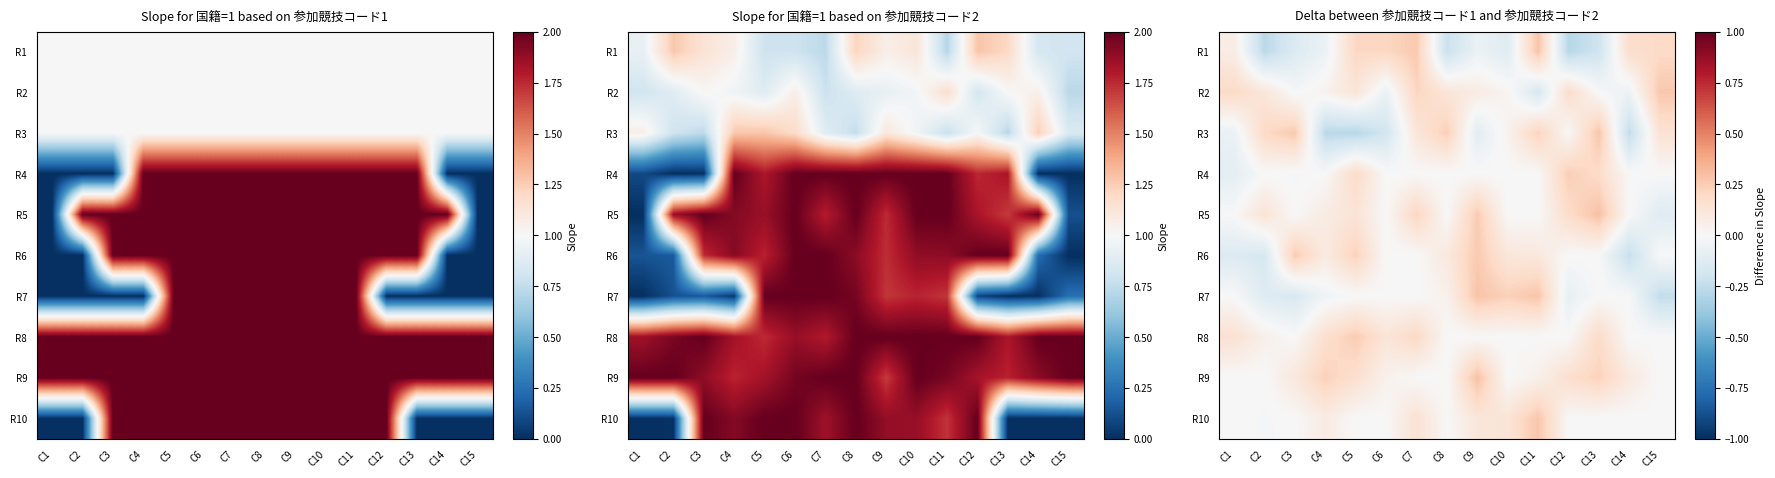

The R7 series shows -0.3 at C1. True or false?

False